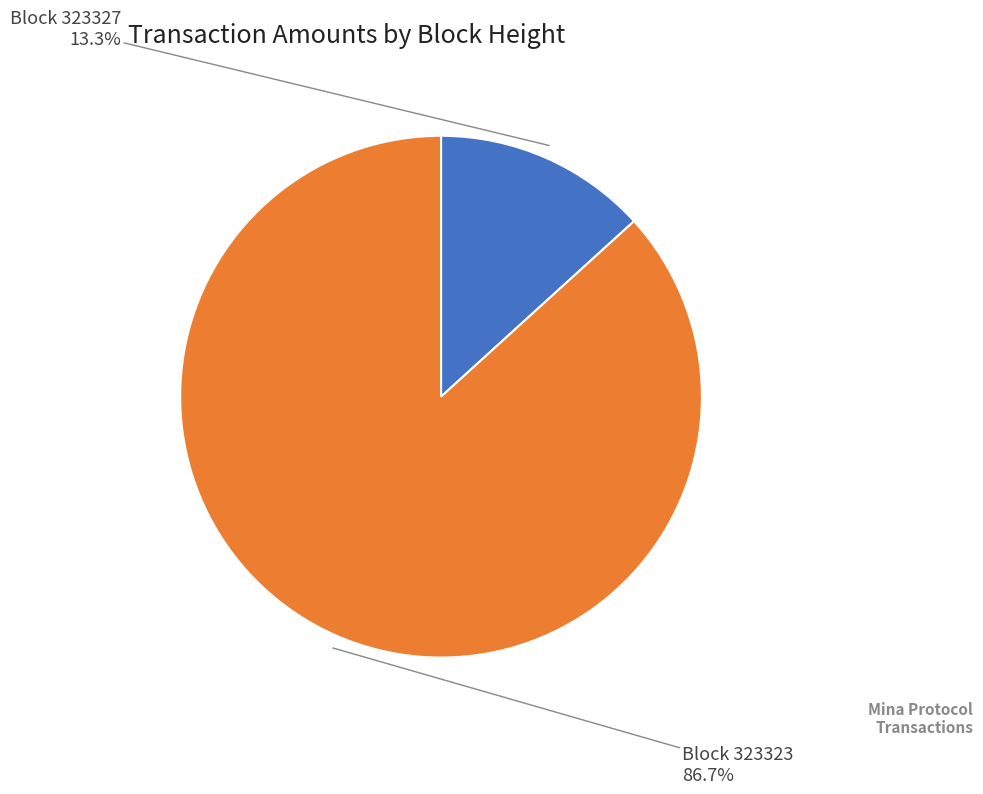

Does any single category account for the majority?

Yes